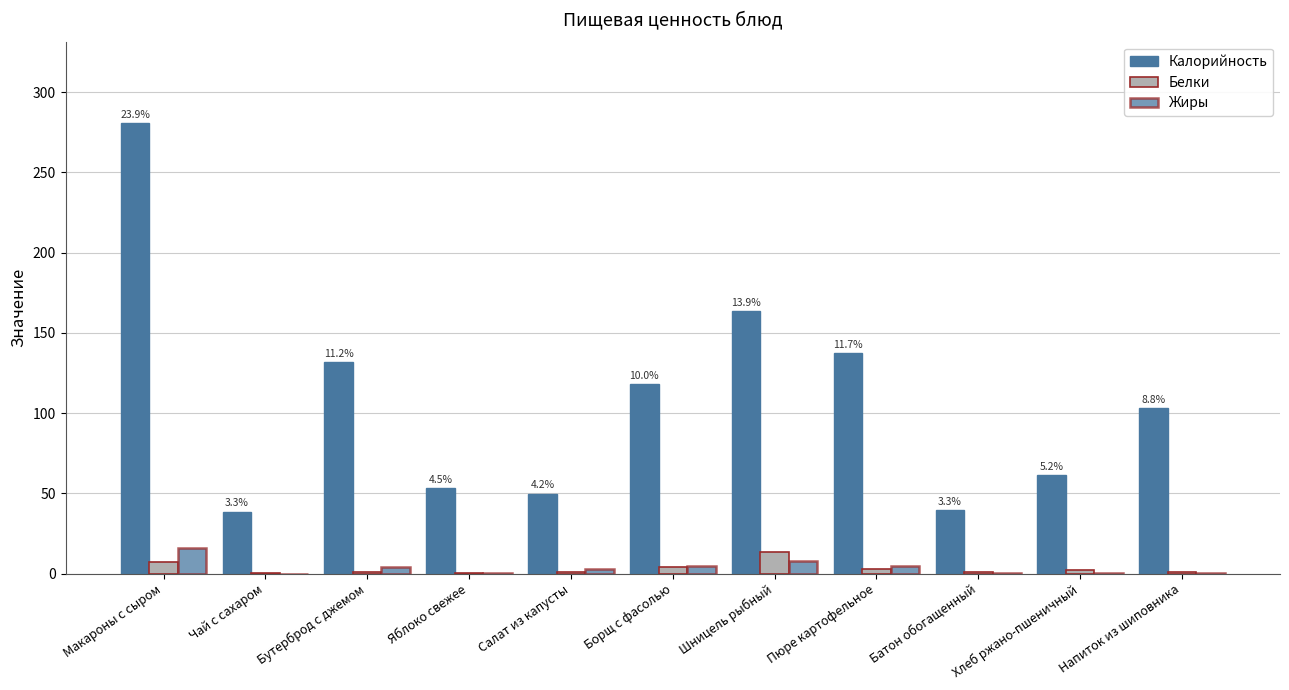

At Чай с сахаром, list the series in order from smallest to largest.

Жиры, Белки, Калорийность